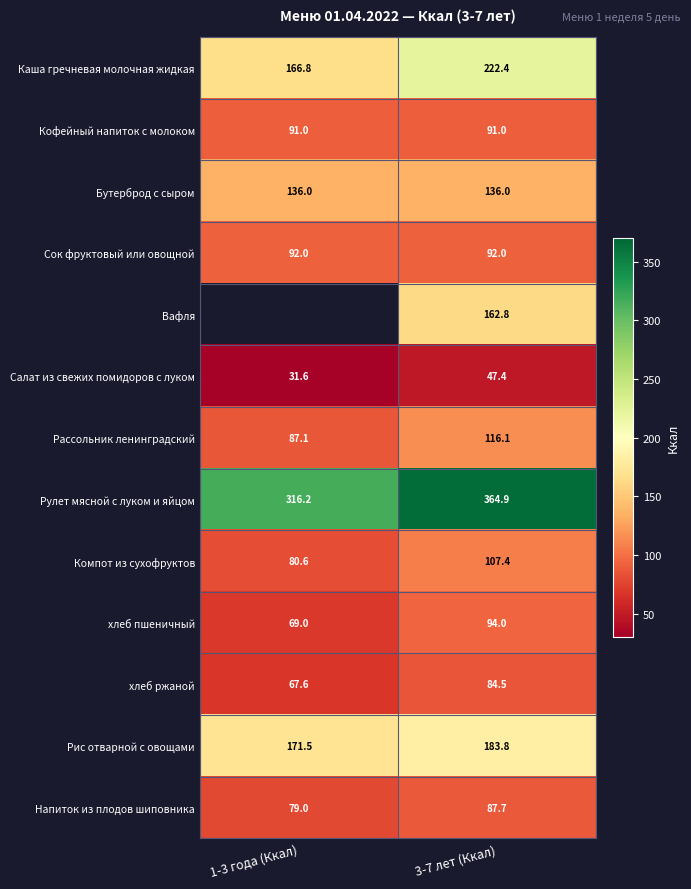

What is the sum of all хлеб ржаной values?

152.1